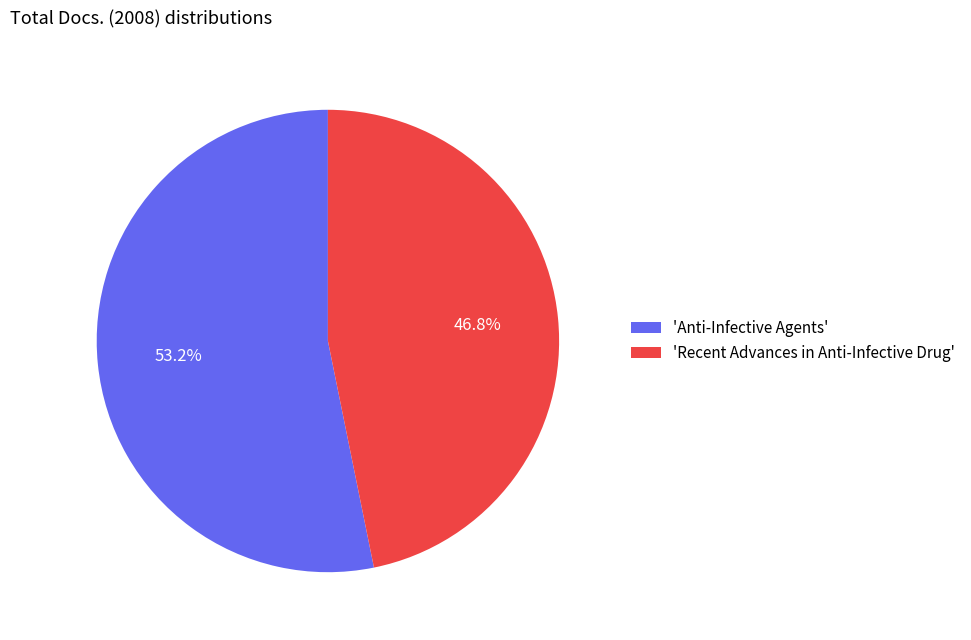

Which category has the biggest portion of the pie?

'Anti-Infective Agents'